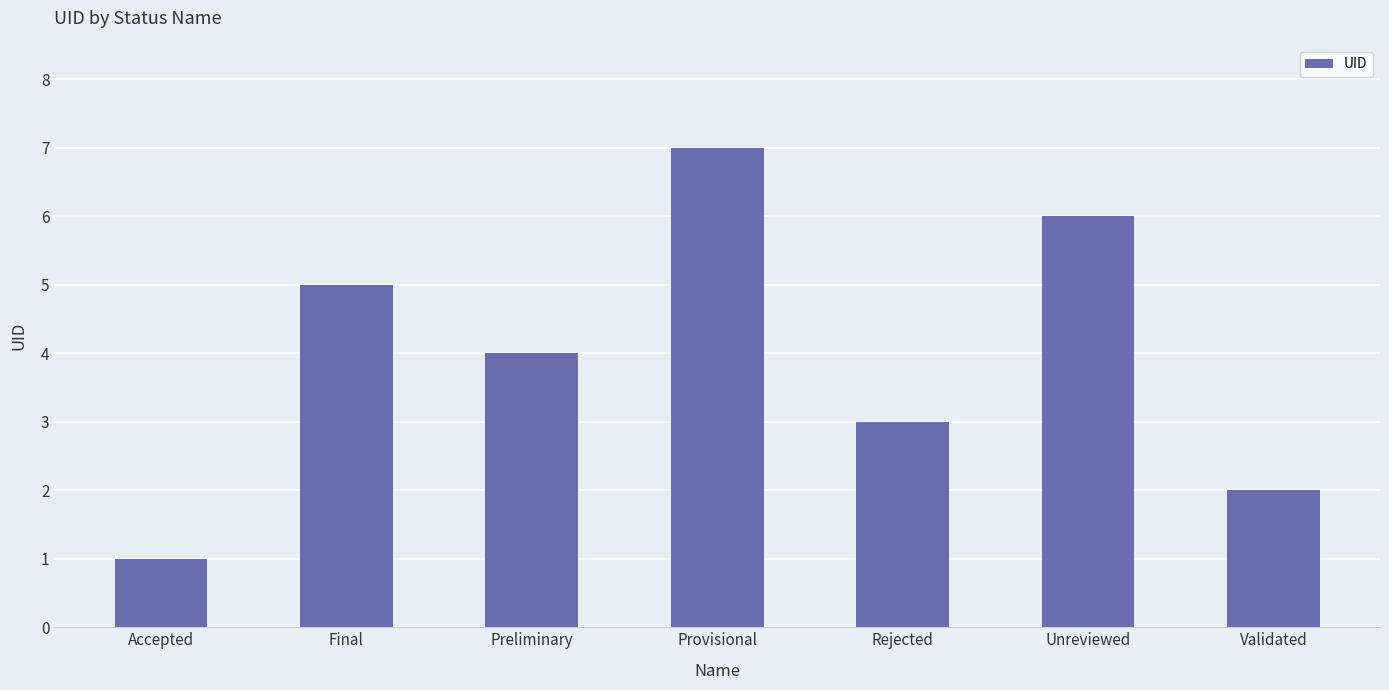

What position from the left is Rejected?

5